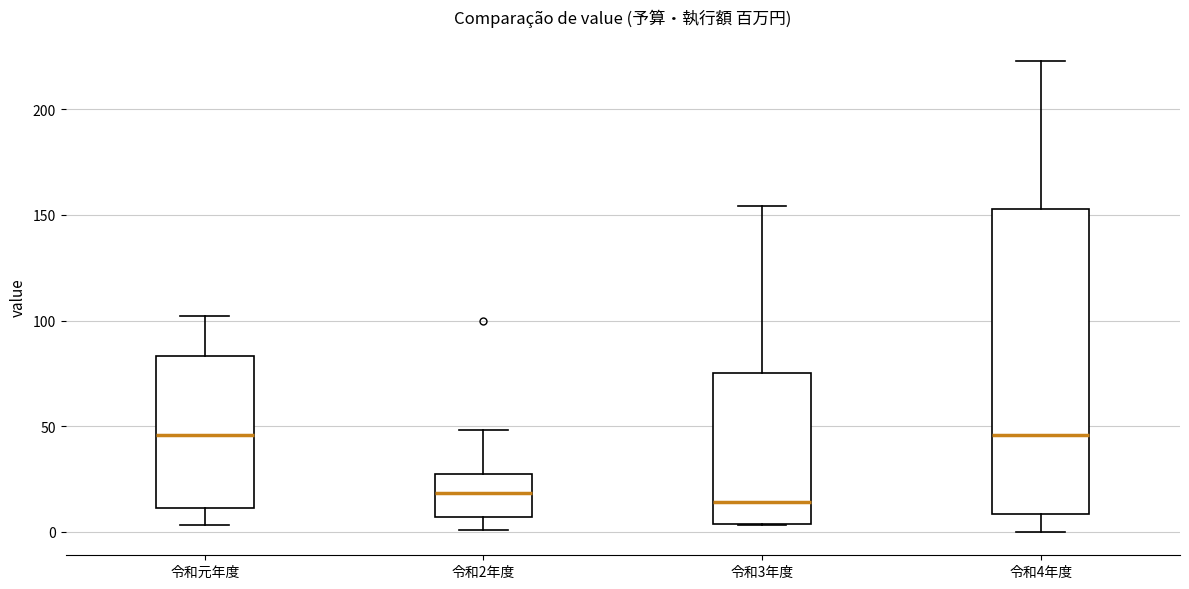

Where does the upper whisker of the box for 令和2年度 end on the y-axis? The values are not printed on the chart, so give them approximately, as read against the axis.

50